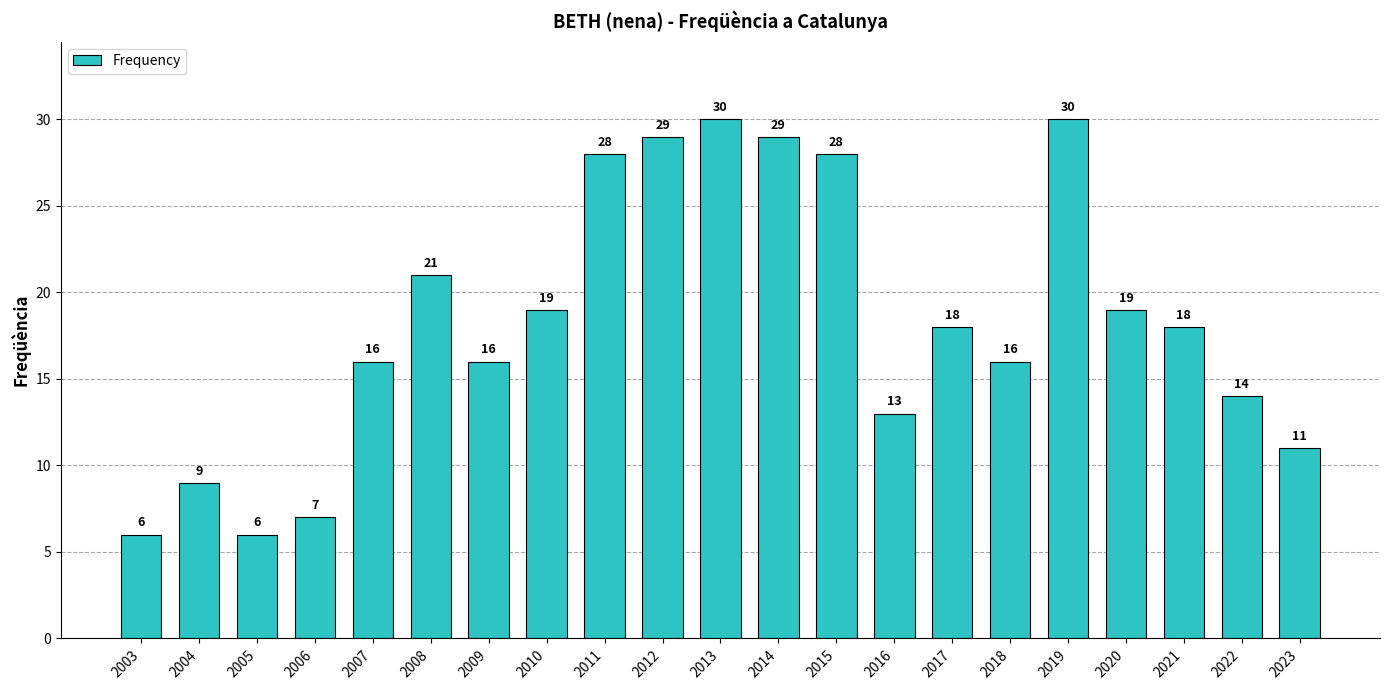

What is the approximate value at 2022, to the nearest 10?

10